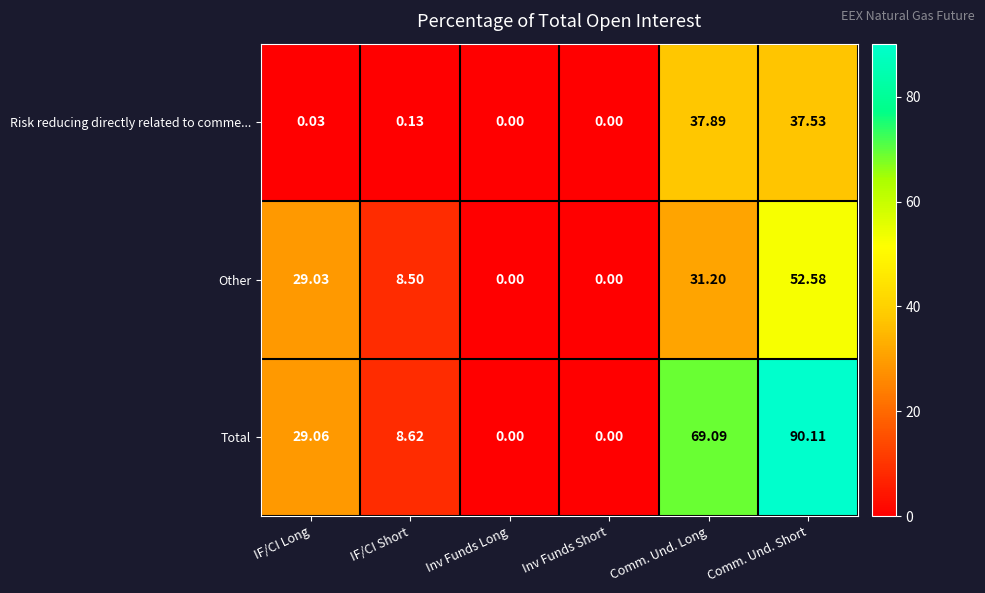

Rank the series at Comm. Und. Long from lowest to highest value.

Other, Risk reducing directly related to comme..., Total